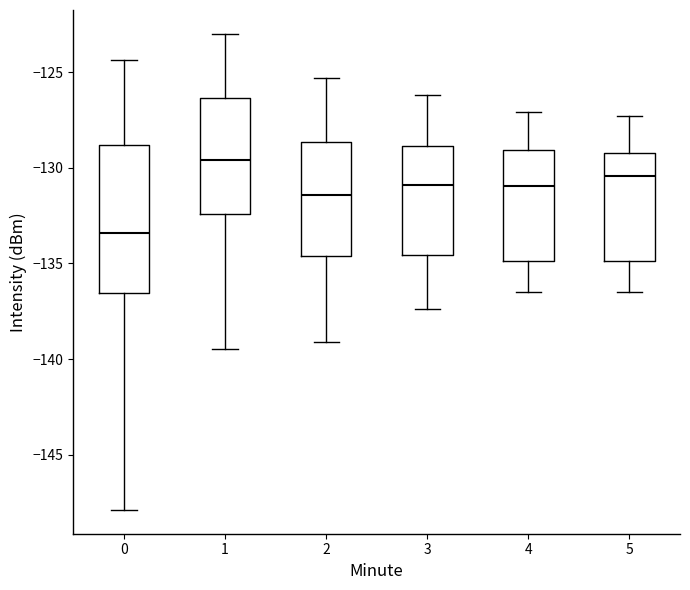

Which box is the tallest, from its lower edge to its upper edge?

0